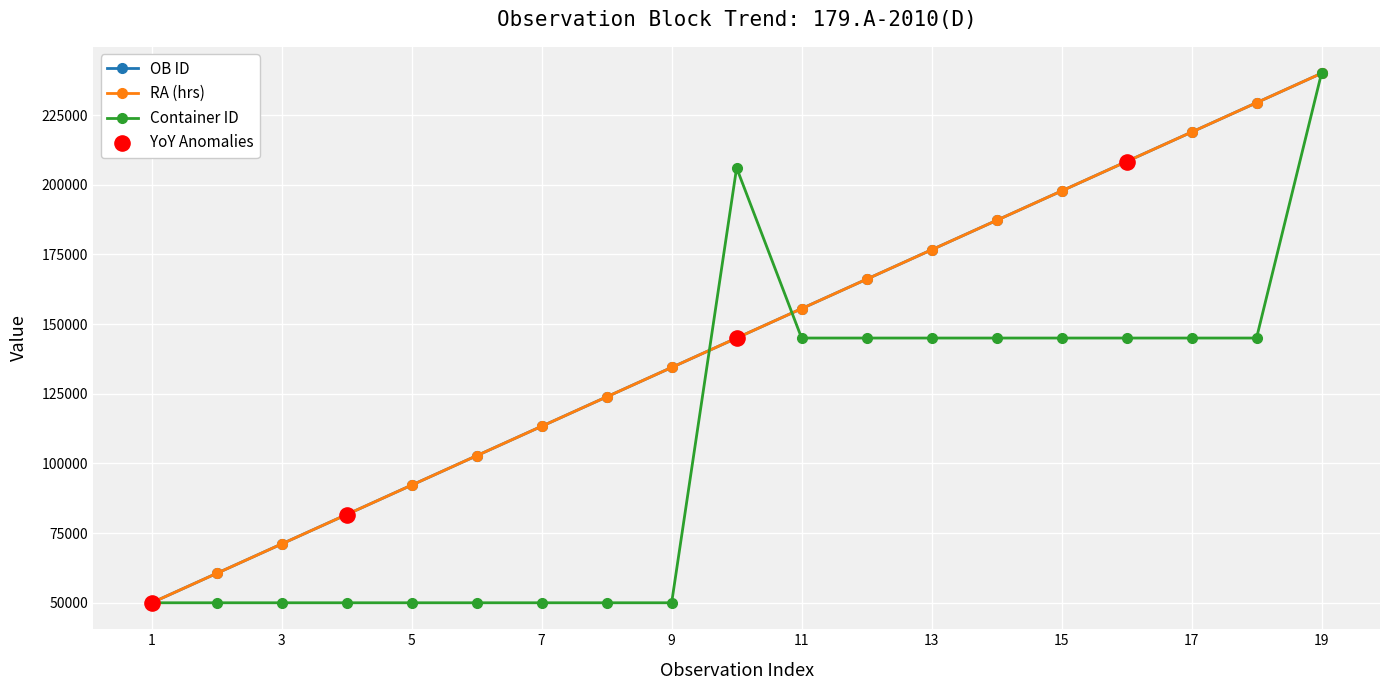

At how many categories does at least one series exceed 86410?

15